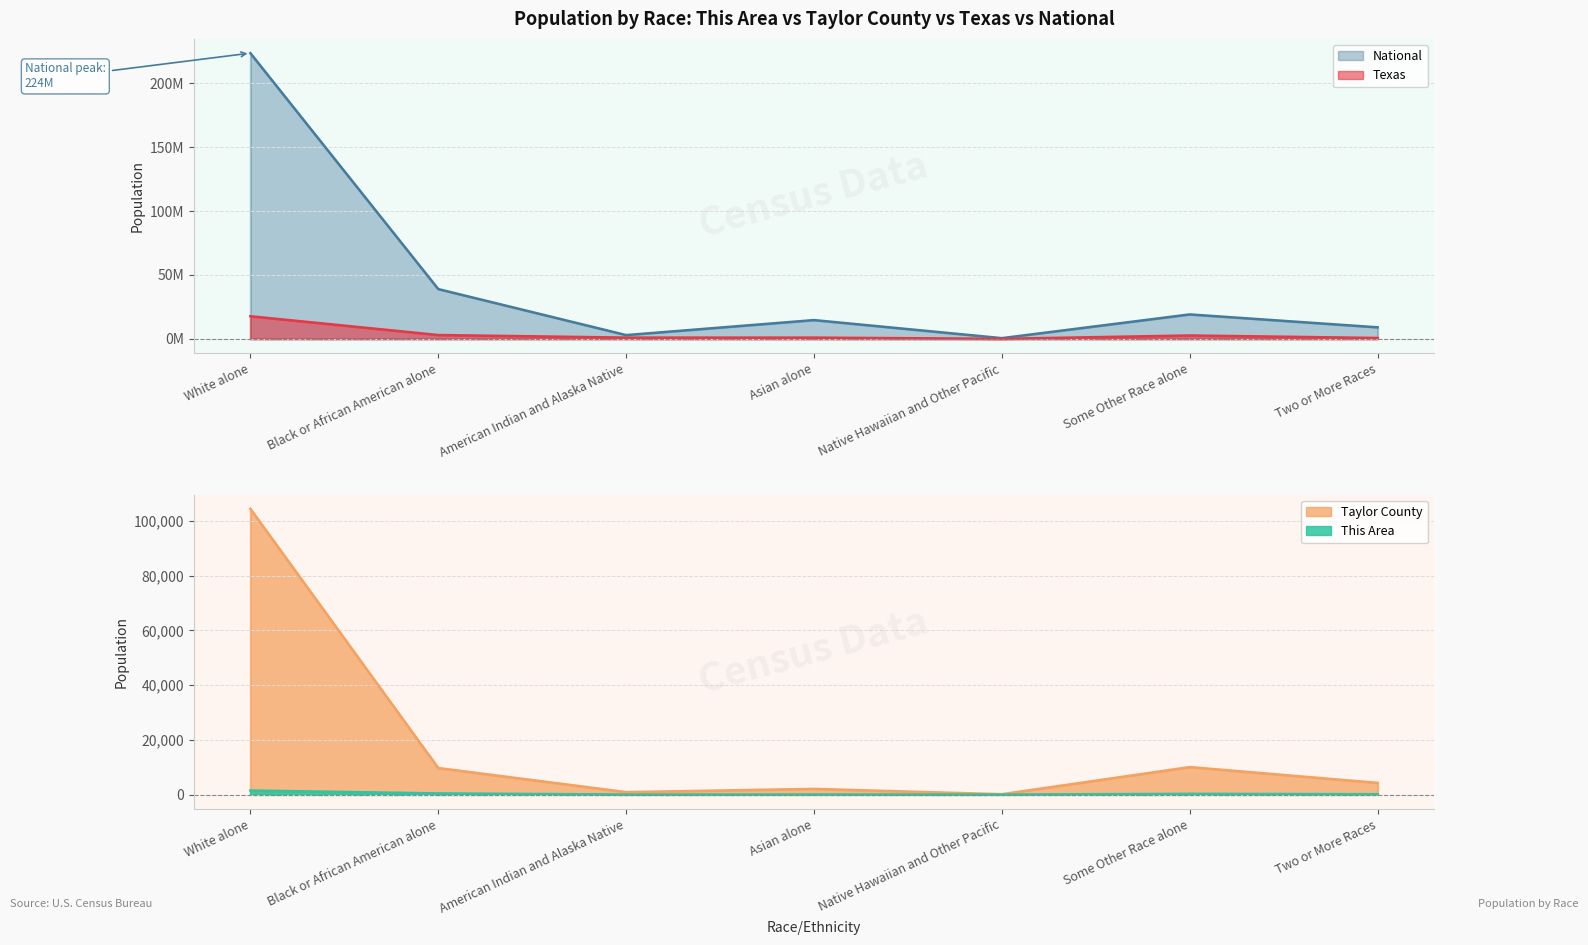

Rank the series by their maximum value, from highest to lowest.

National, Texas, Taylor County, This Area